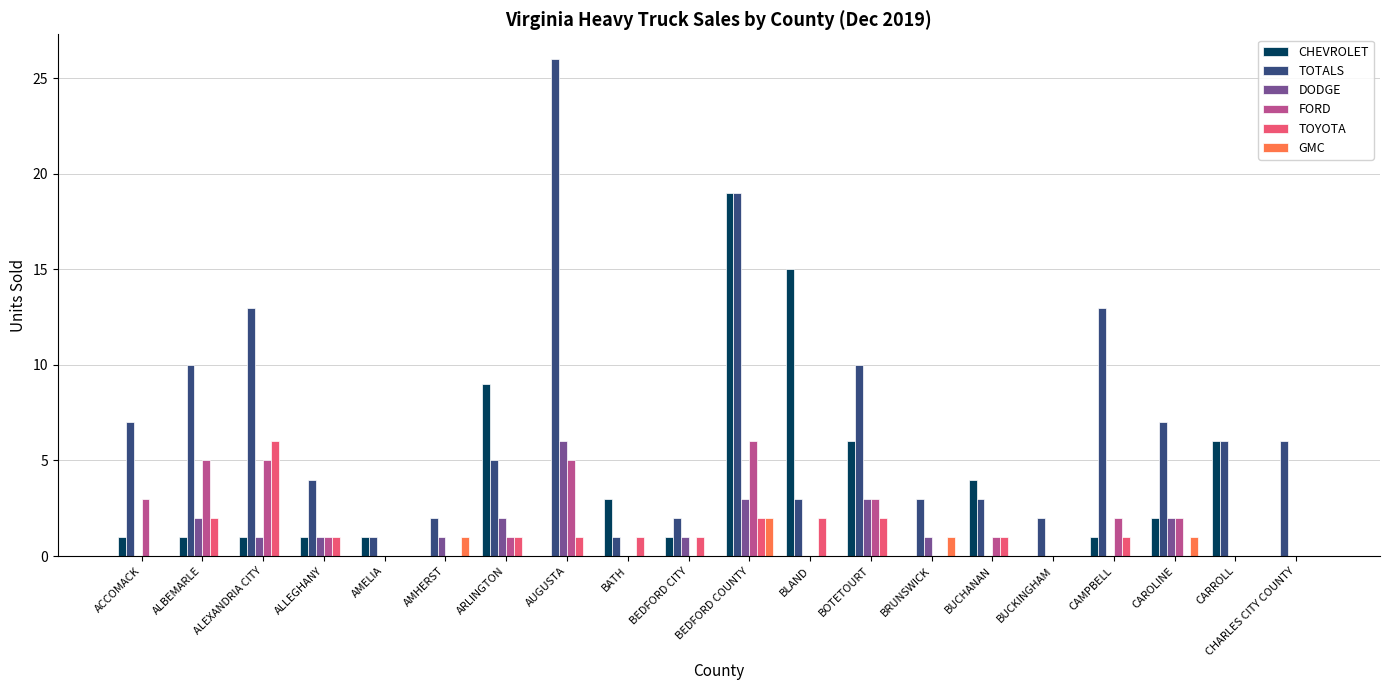

How many FORD values are between 0 and 3?

16